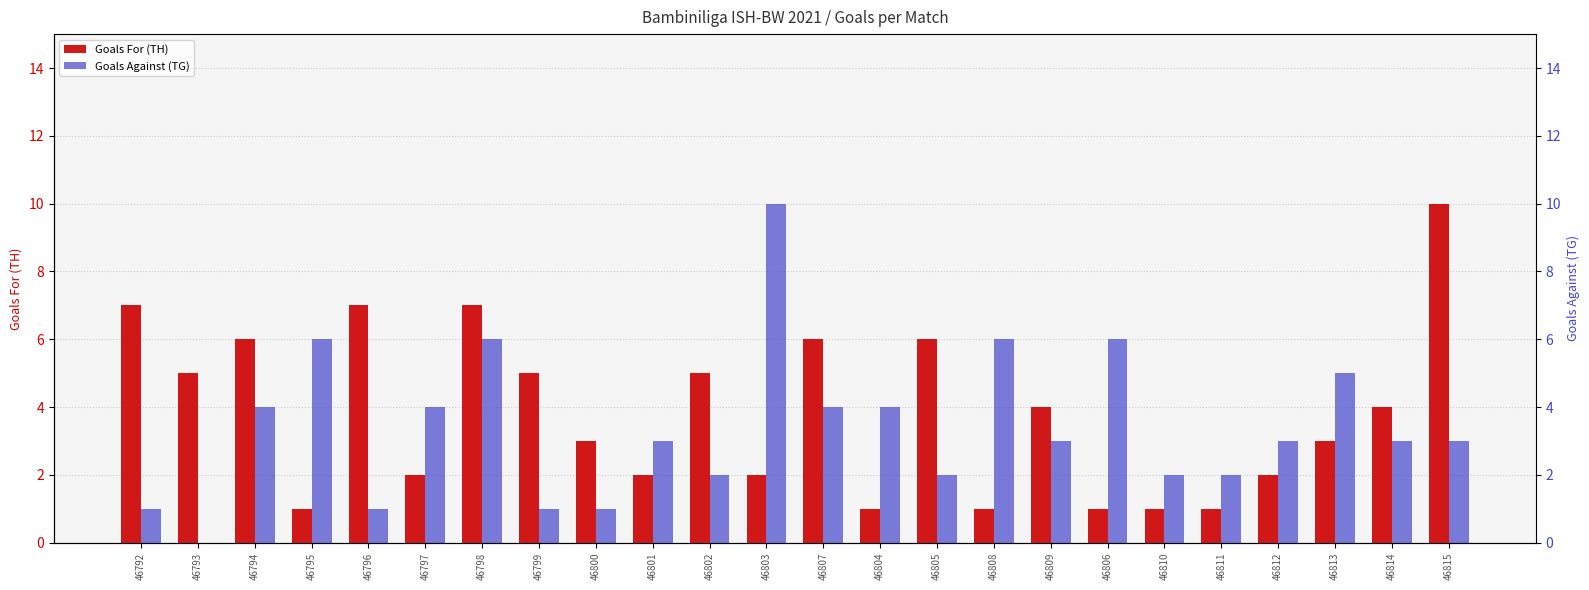

How many bars are there in each group?

2